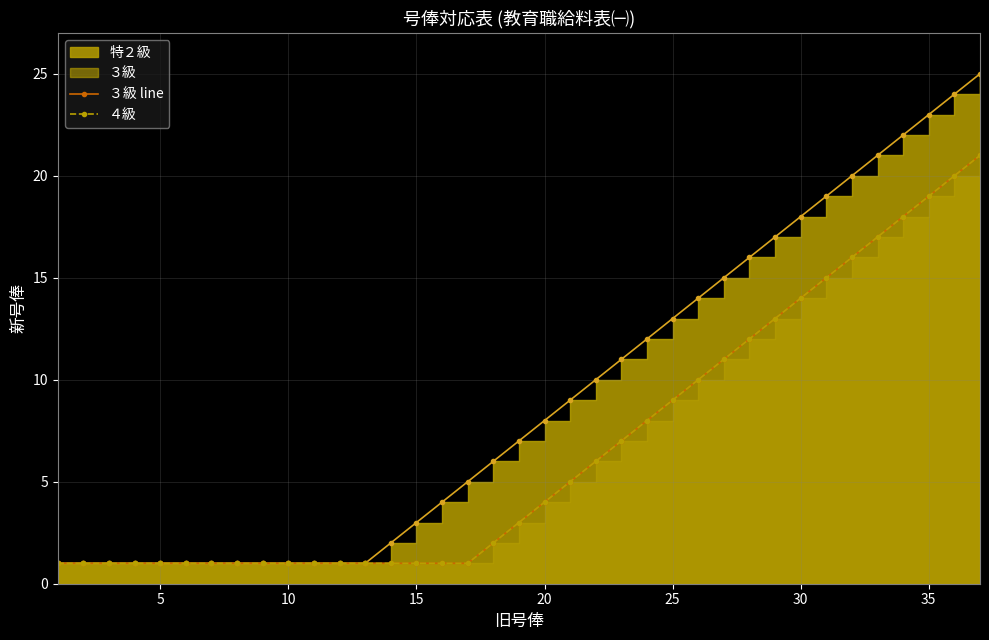

True or false: ３級 line and ４級 intersect in this chart.

False